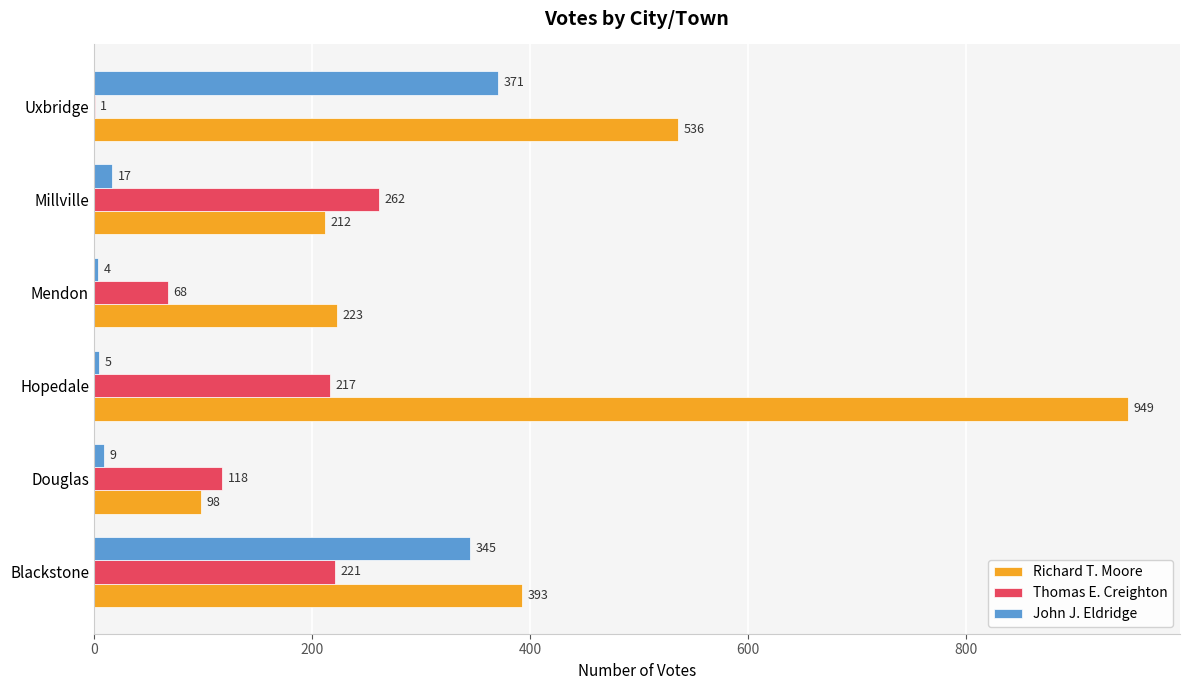

Is it true that John J. Eldridge equals 5 at Hopedale?

True